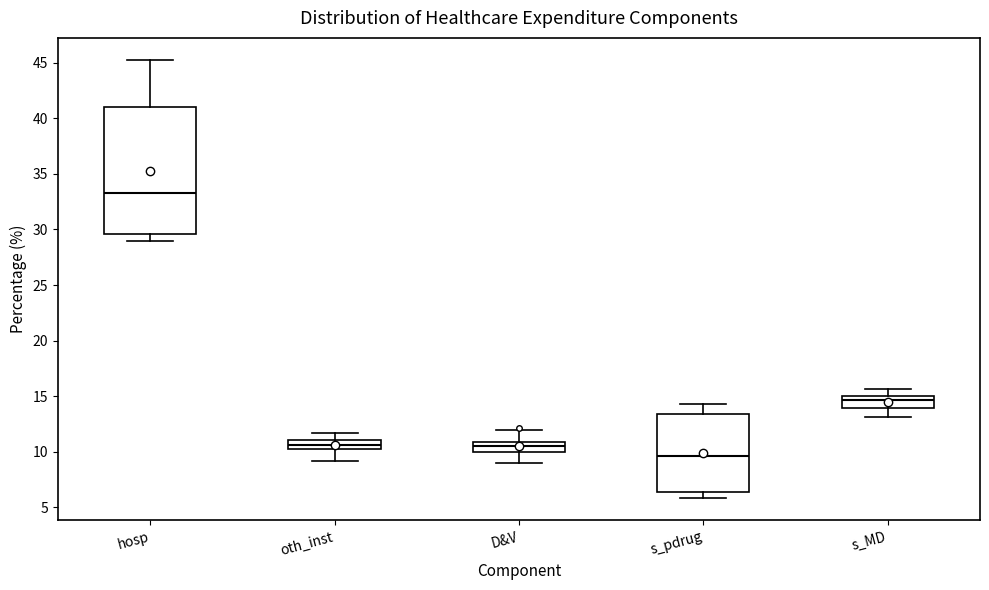

Which box has the lowest median line?

s_pdrug